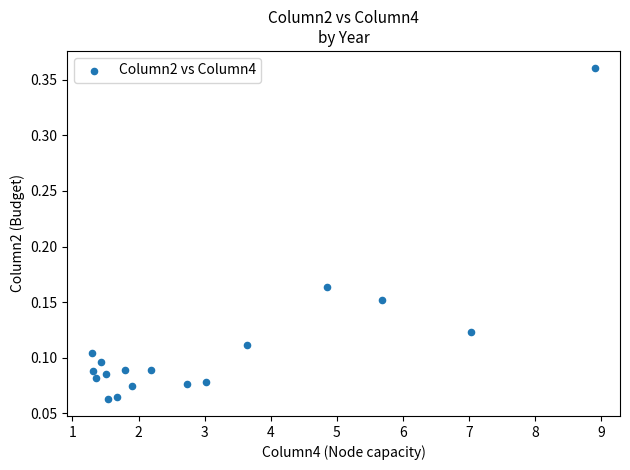

What is the range of Y values (max minus min)?

0.3